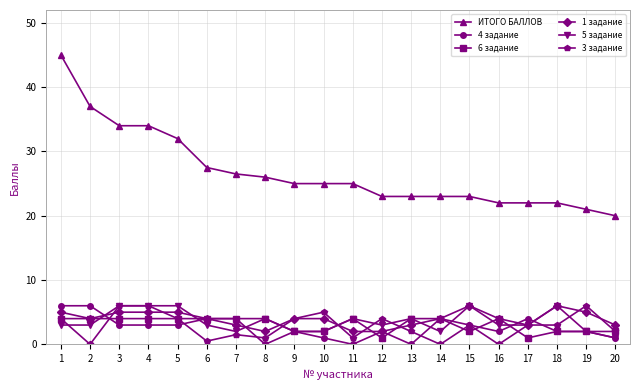

Where is the first local minimum for 1 задание?

2